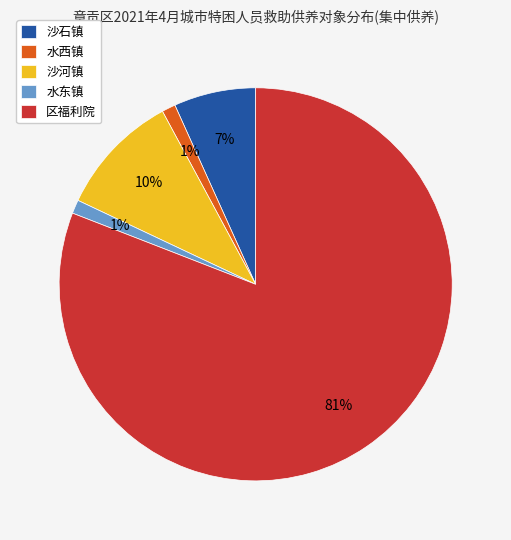

Combined, do 水西镇 and 沙石镇 account for over 50%?

No